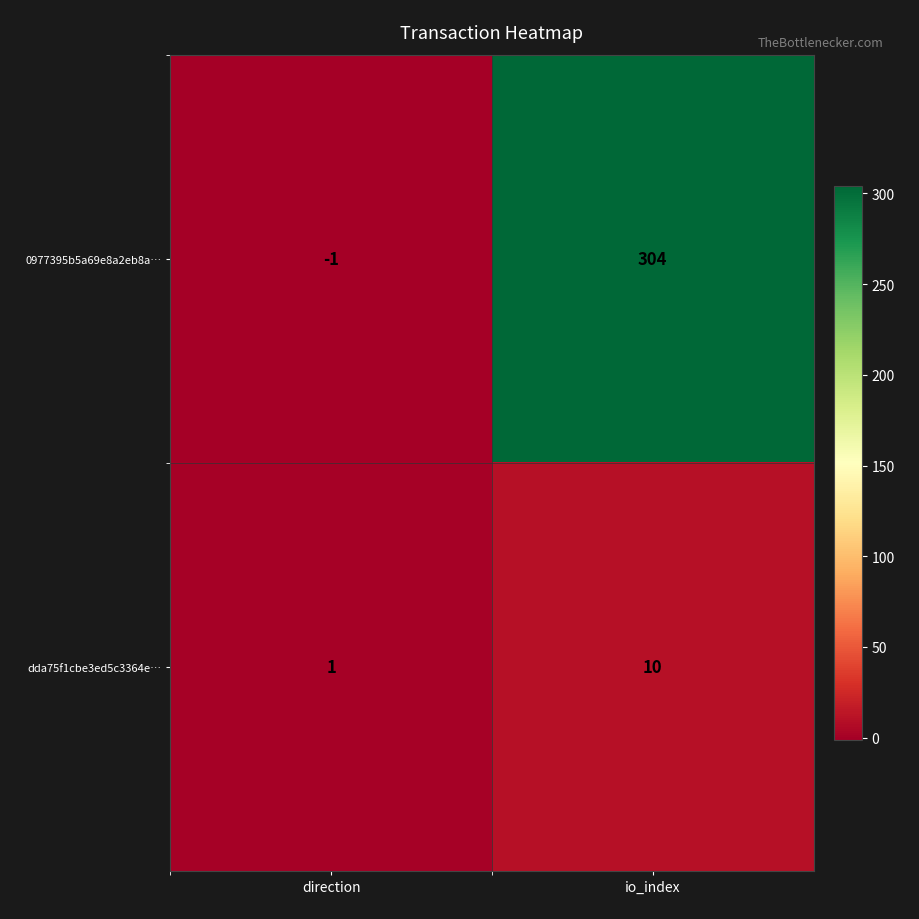

Which series has the largest range (max minus min)?

0977395b5a69e8a2eb8a…